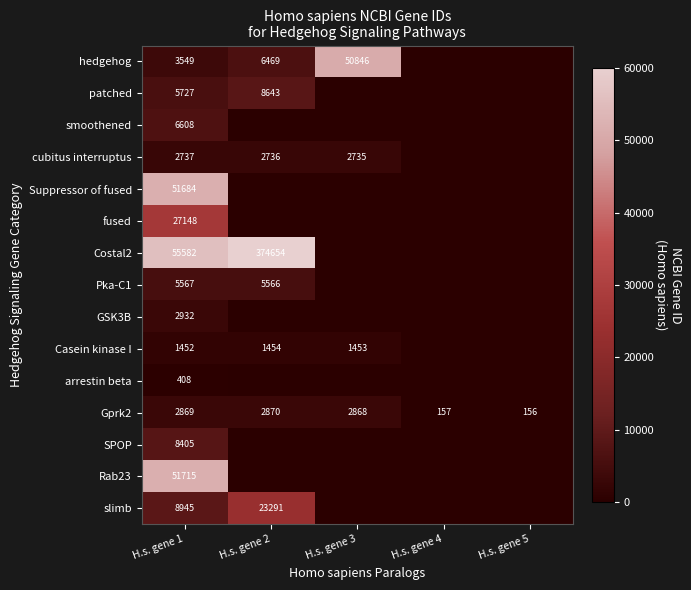

What is the total value across all series at H.s. gene 1?

235328